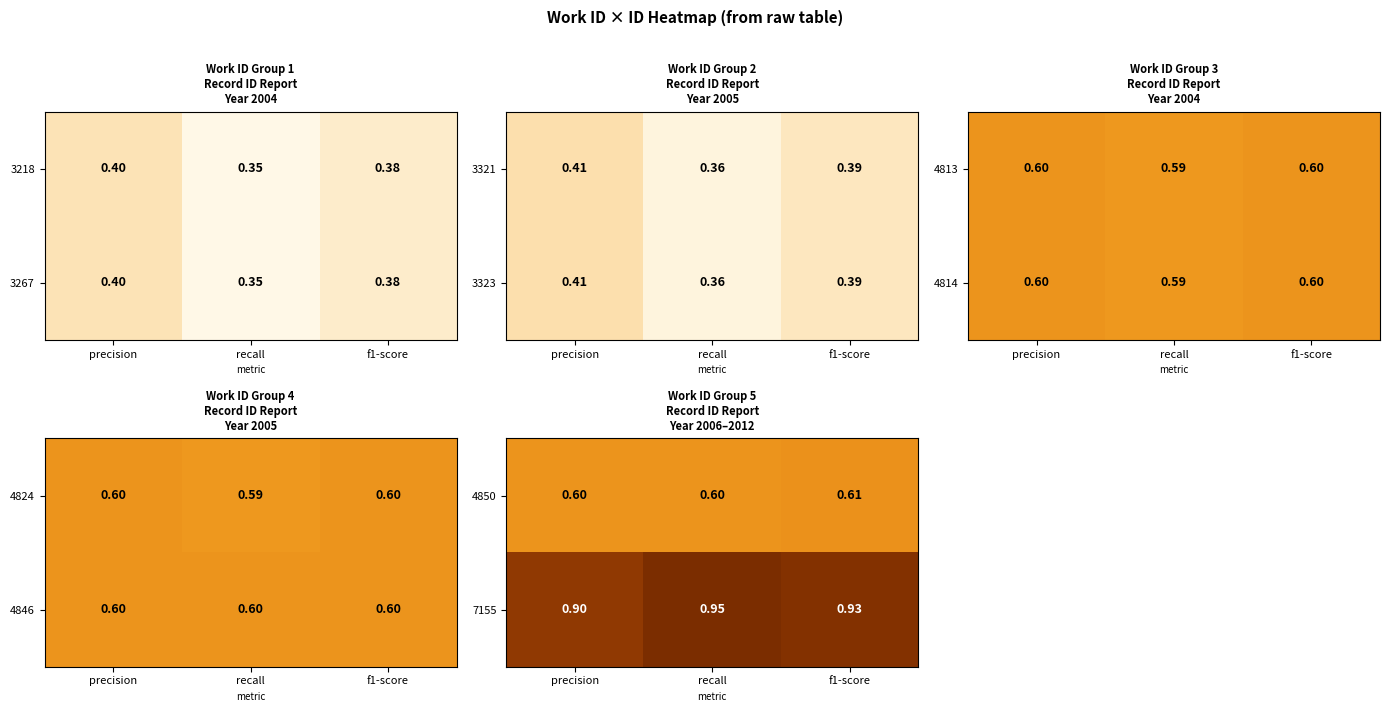

Is the value of 7155 at f1-score greater than the value of 4850 at recall?

Yes